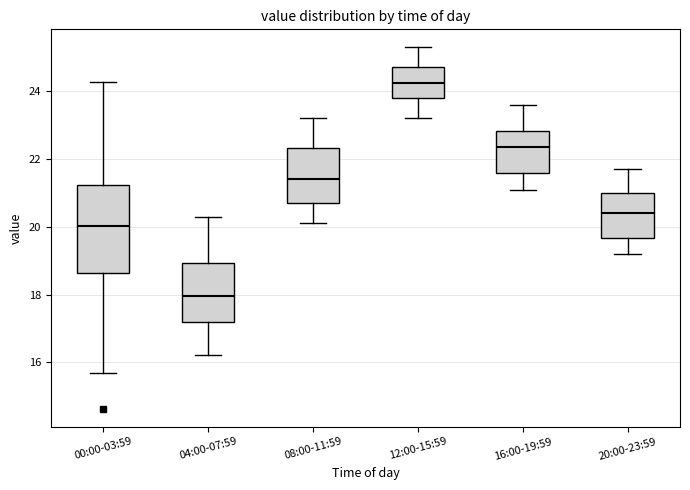

Where does the lower whisker of the box for 12:00-15:59 end on the y-axis? The values are not printed on the chart, so give them approximately, as read against the axis.

23.2